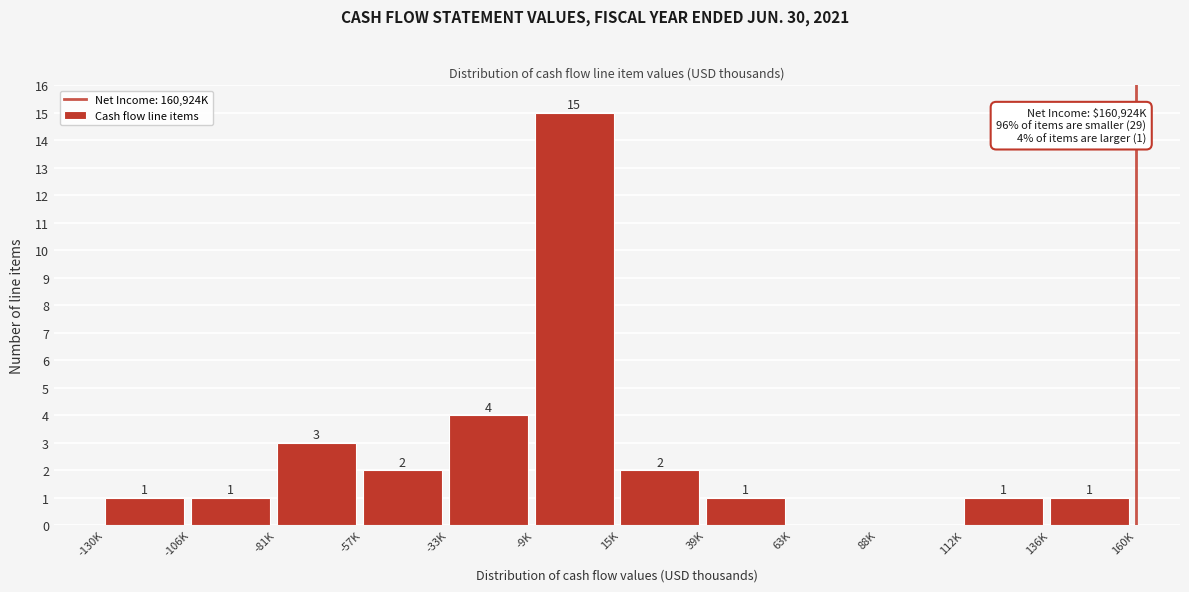

Reading left to right, transcribe all the data shown in this chart.

-130K=1	-106K=1	-81K=3	-57K=2	-33K=4	-9K=15	15K=2	39K=1	63K=0	88K=0	112K=1	136K=1